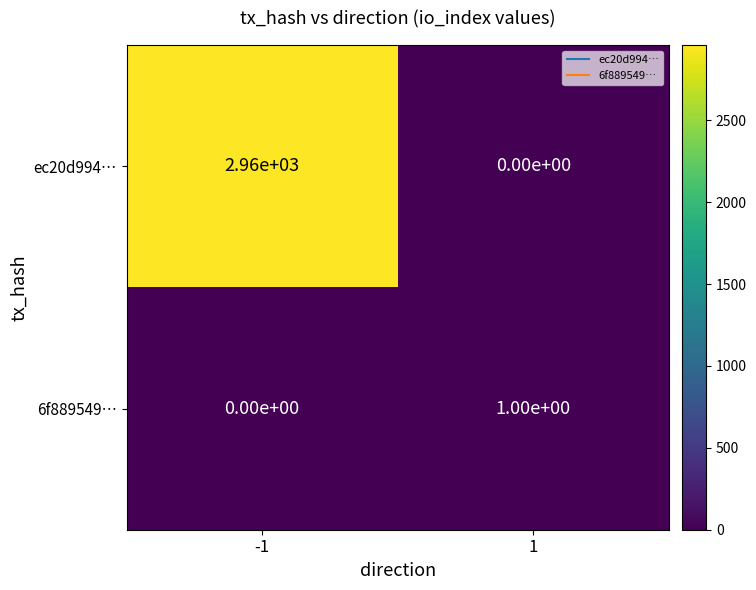

The value of 6f889549… at 1 is 2. True or false?

False